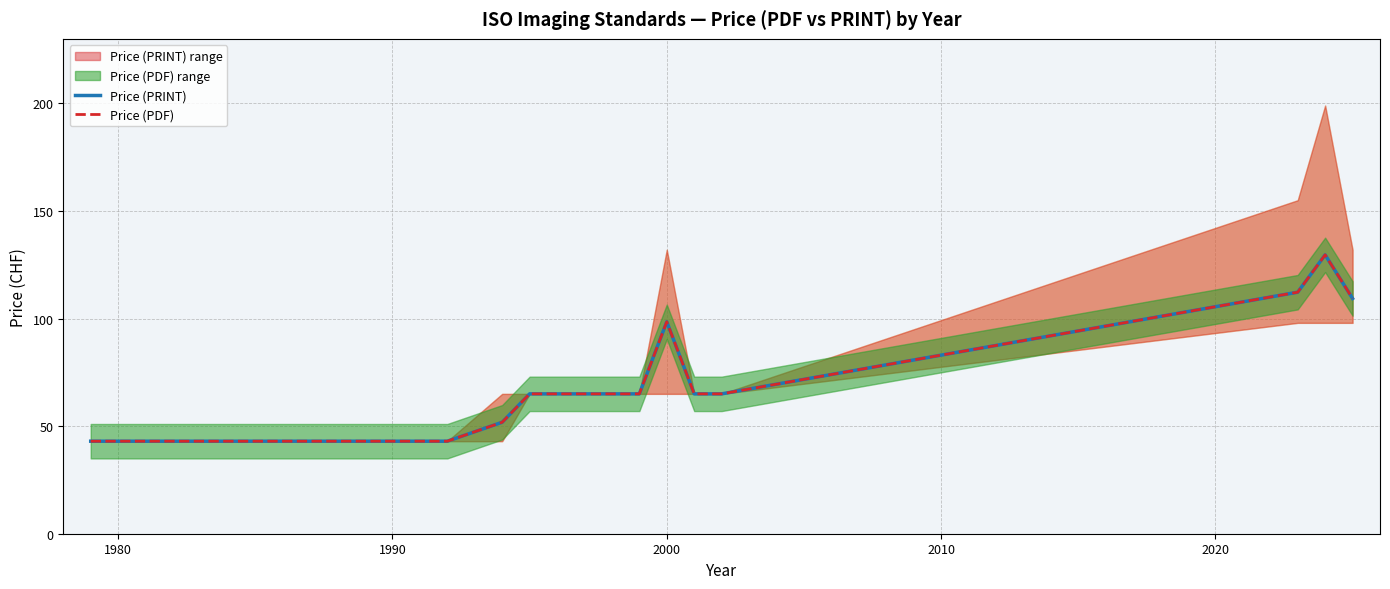

What is the average value of the Price (PRINT) series?

65.0